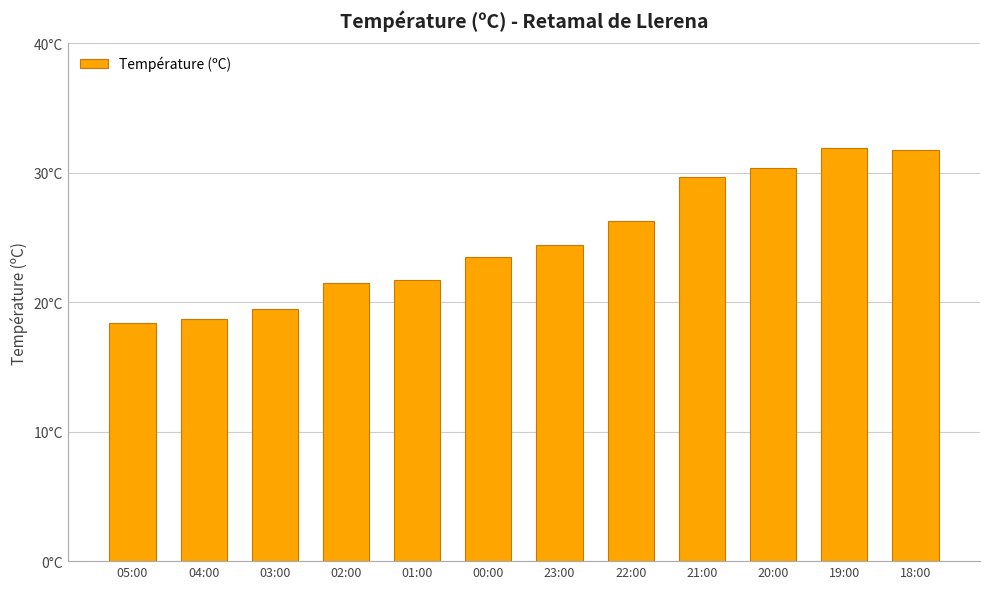

At which label is the value closest to 25?

23:00